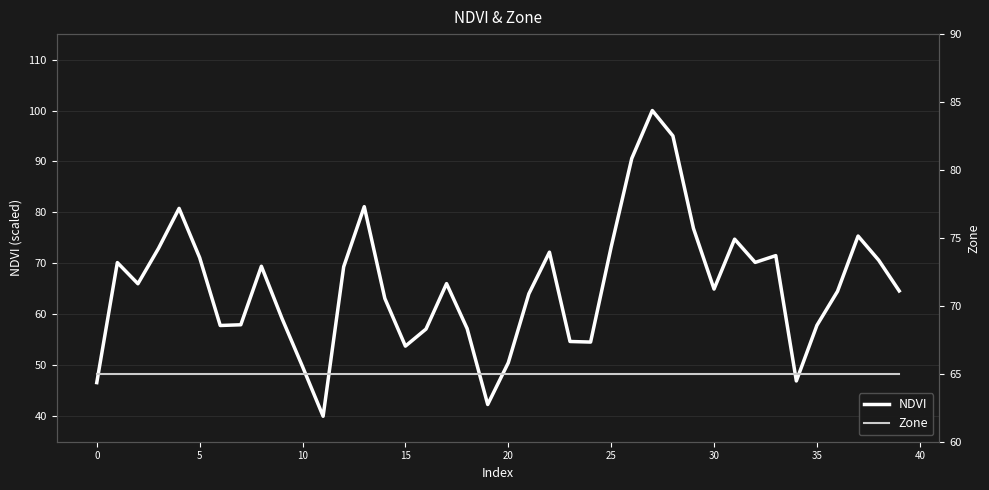

What is the minimum value for NDVI?

40.0